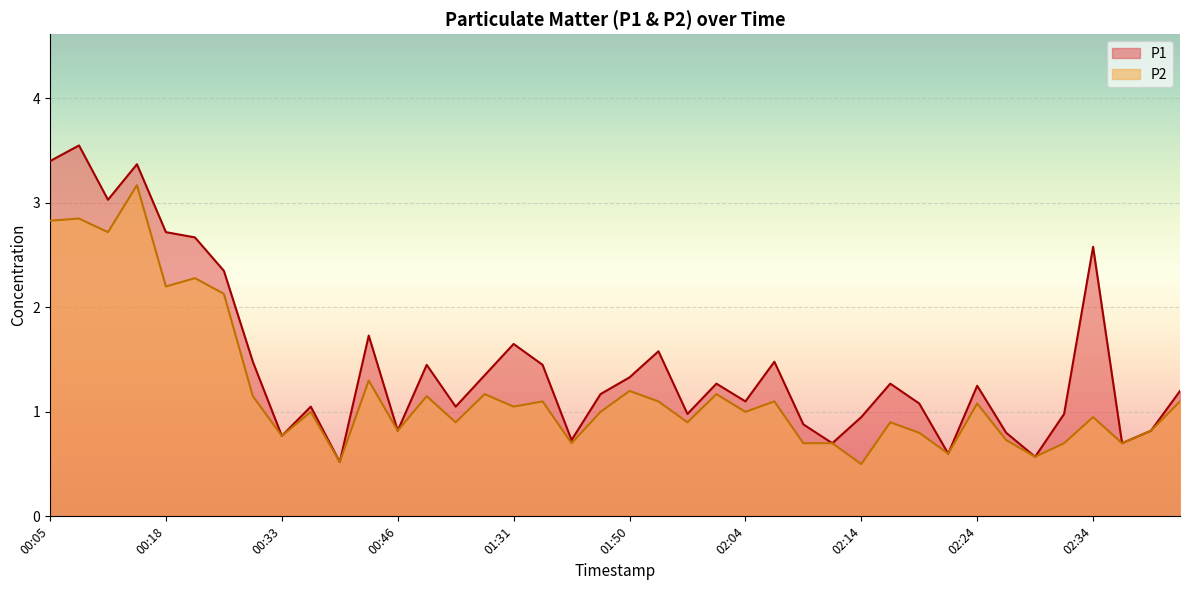

Which series changed the most between 00:13 and 00:36?

P1